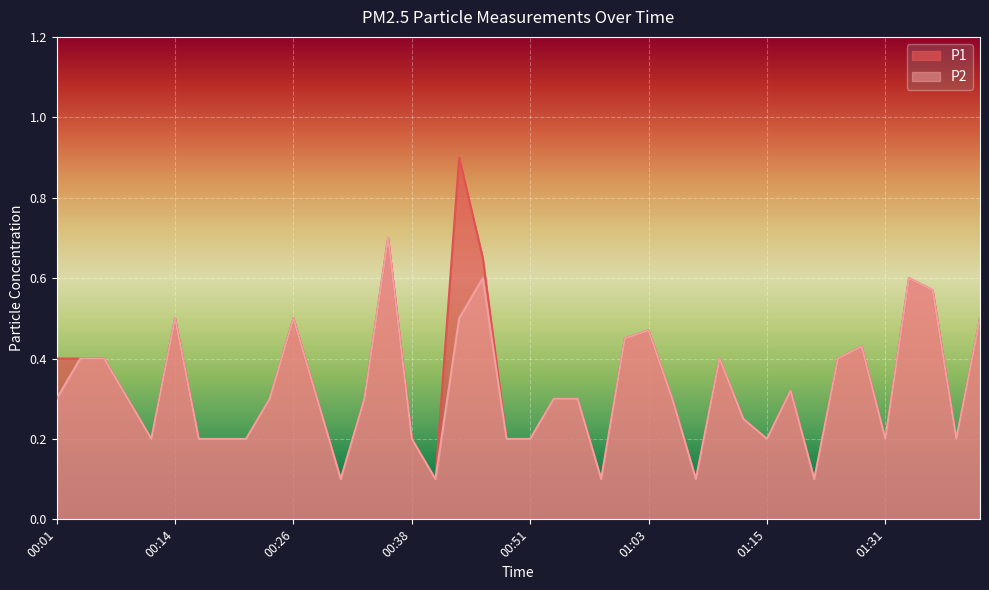

Is the value of P2 at 00:11 greater than the value of P1 at 01:23?

No